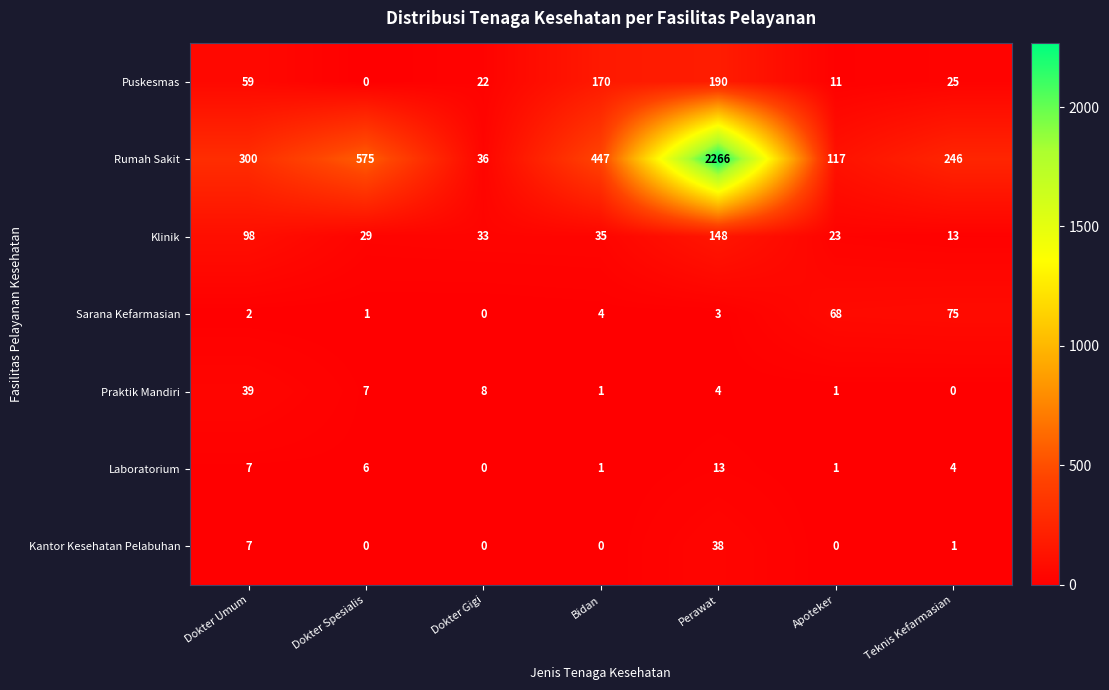

Which series has the largest range (max minus min)?

Rumah Sakit